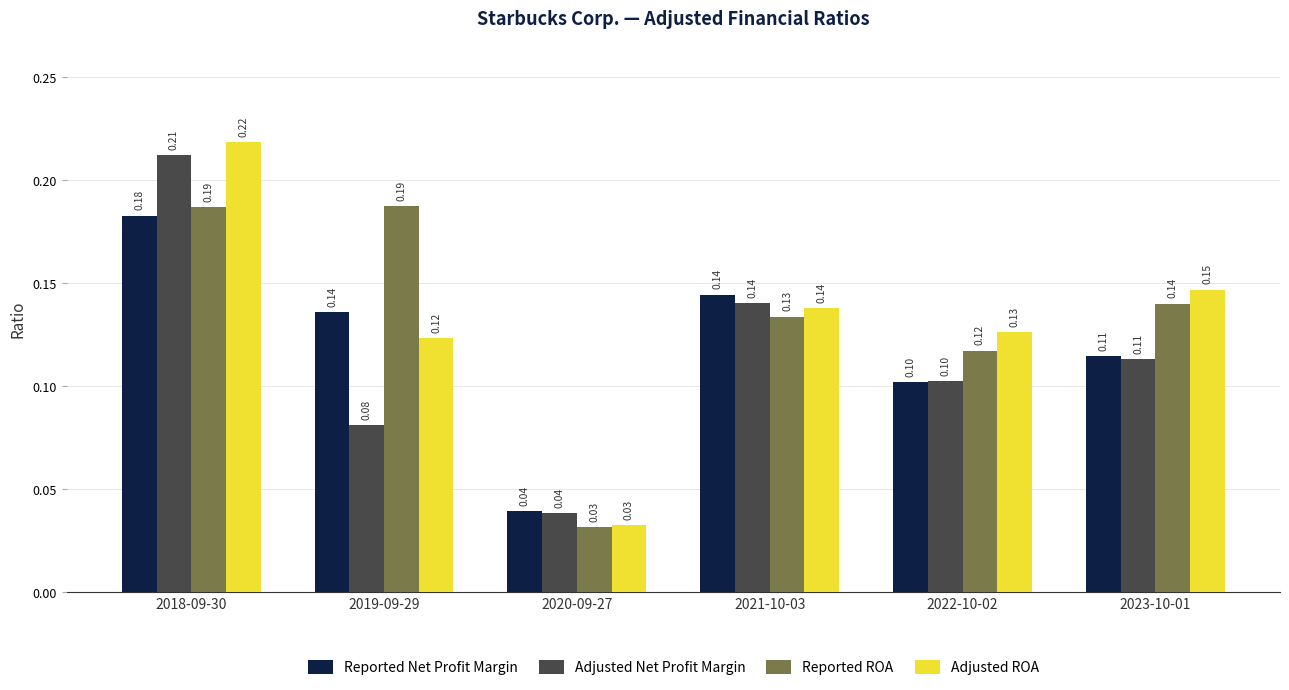

Is it true that Adjusted Net Profit Margin equals 0.2 at 2021-10-03?

False